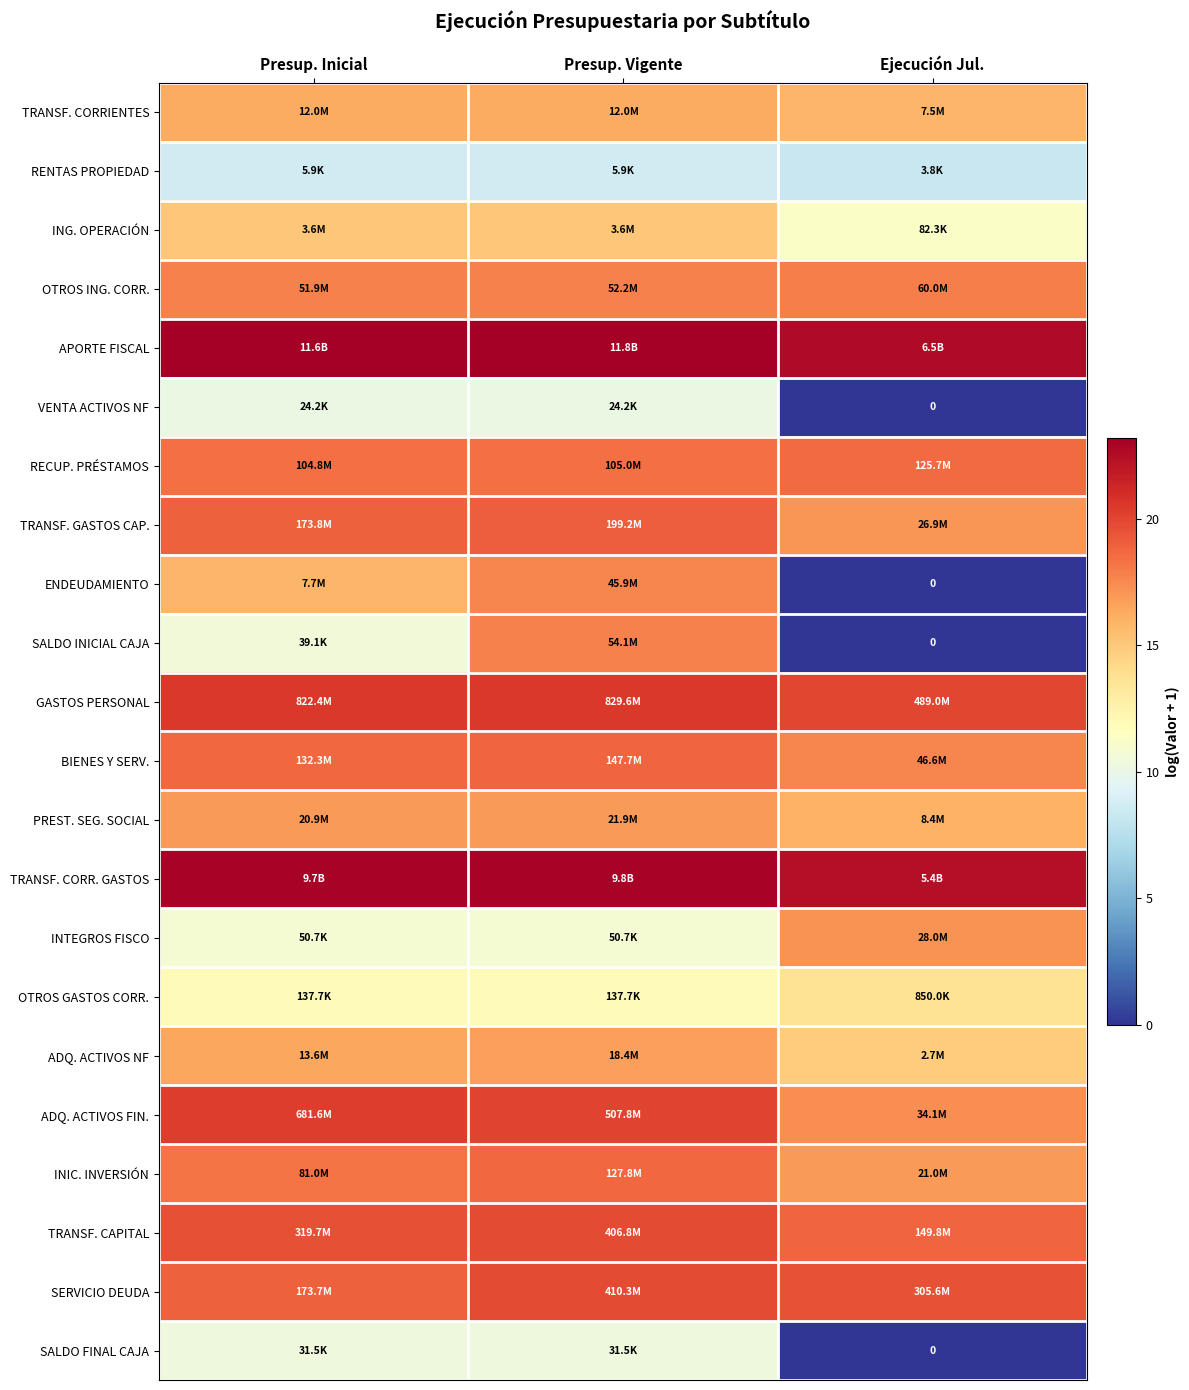

How many data points in APORTE FISCAL are above 23?

2